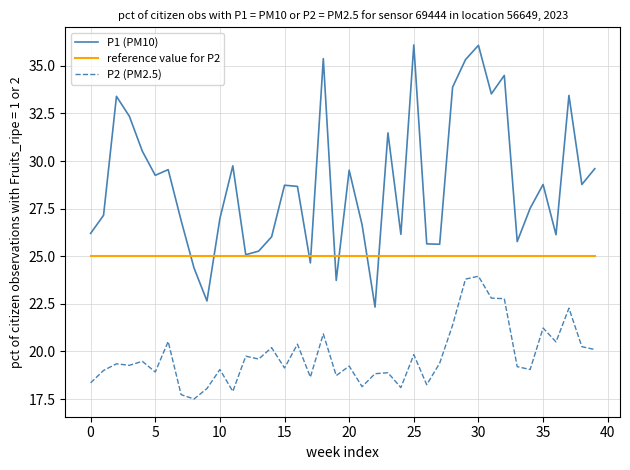

How many lines are shown in the chart?

3